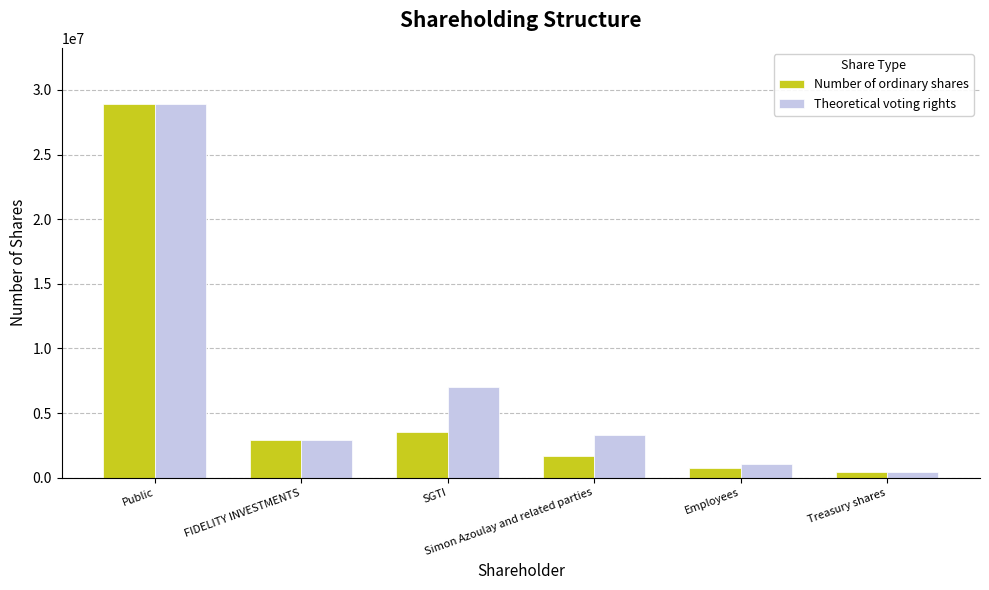

What is the maximum value shown in the chart?

28921028